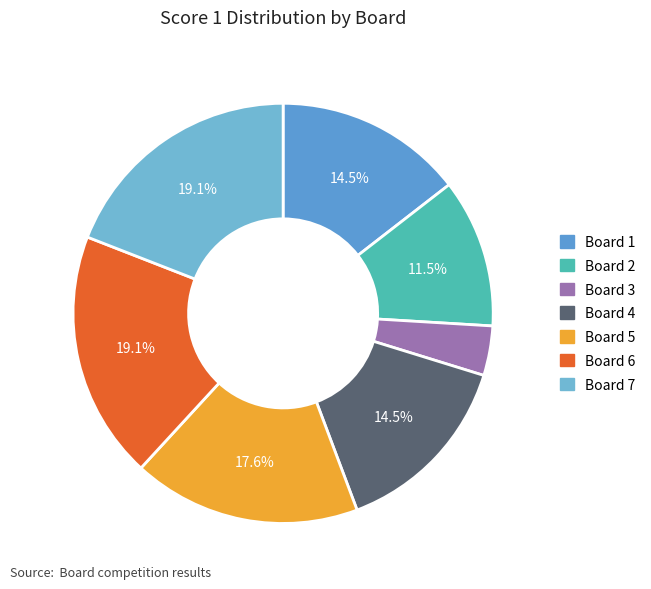

Does any single category account for the majority?

No